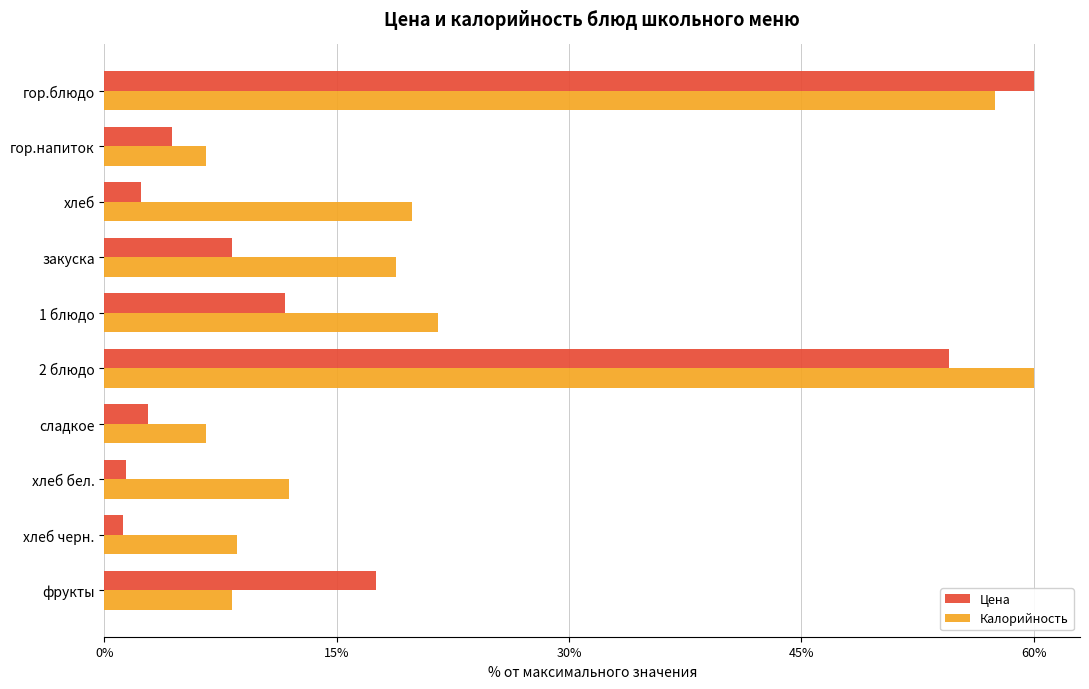

Which series has the largest total across all categories?

Калорийность